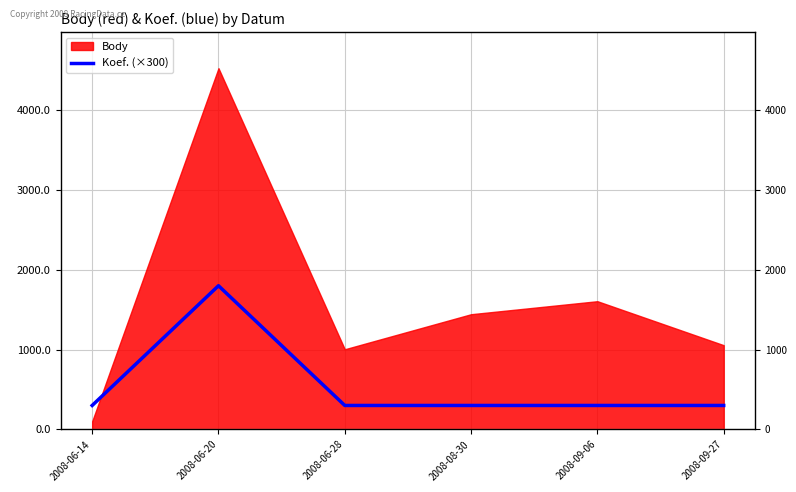

What is the minimum value shown in the chart?

300